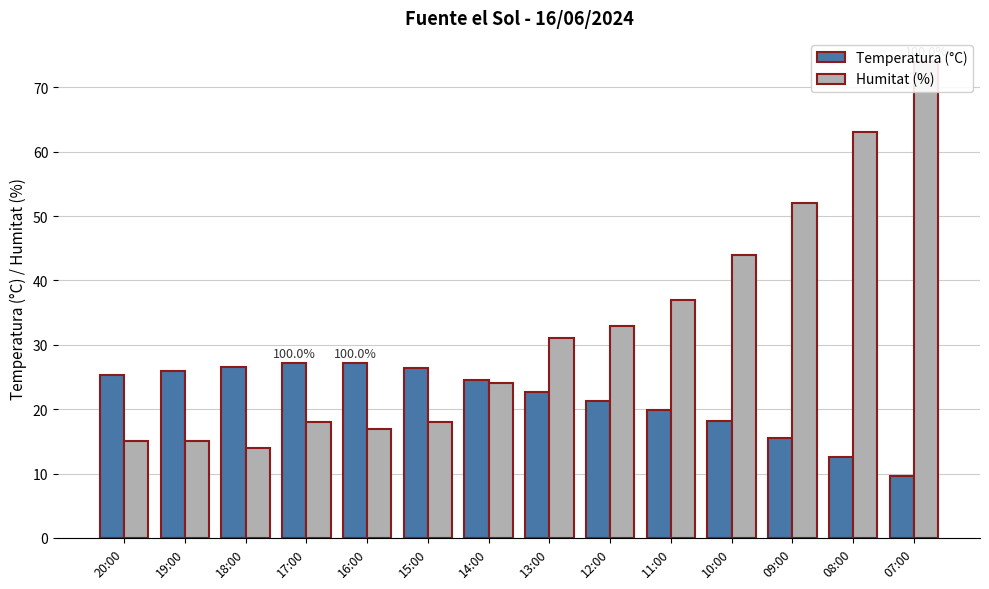

What is the label of the 12th bar from the right?

18:00